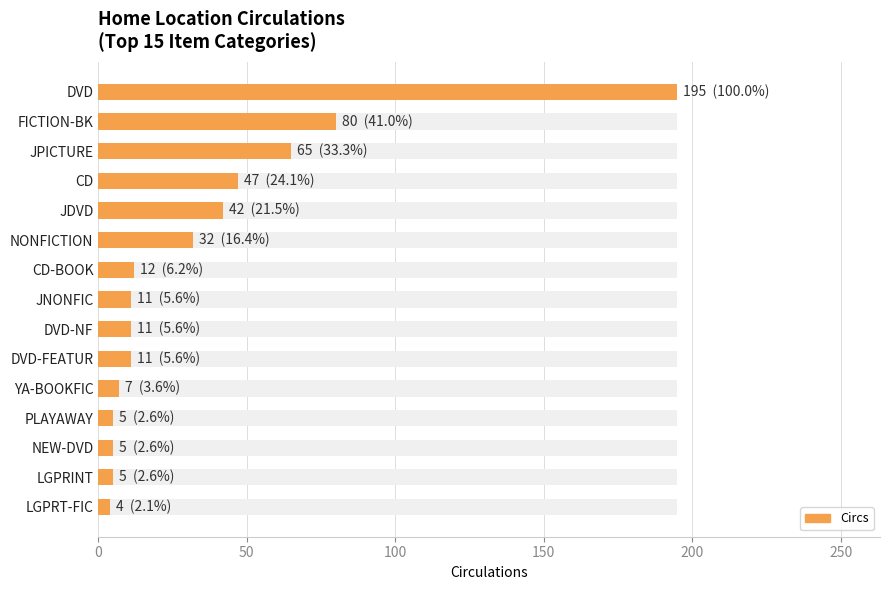

How many series are shown in this chart?

1